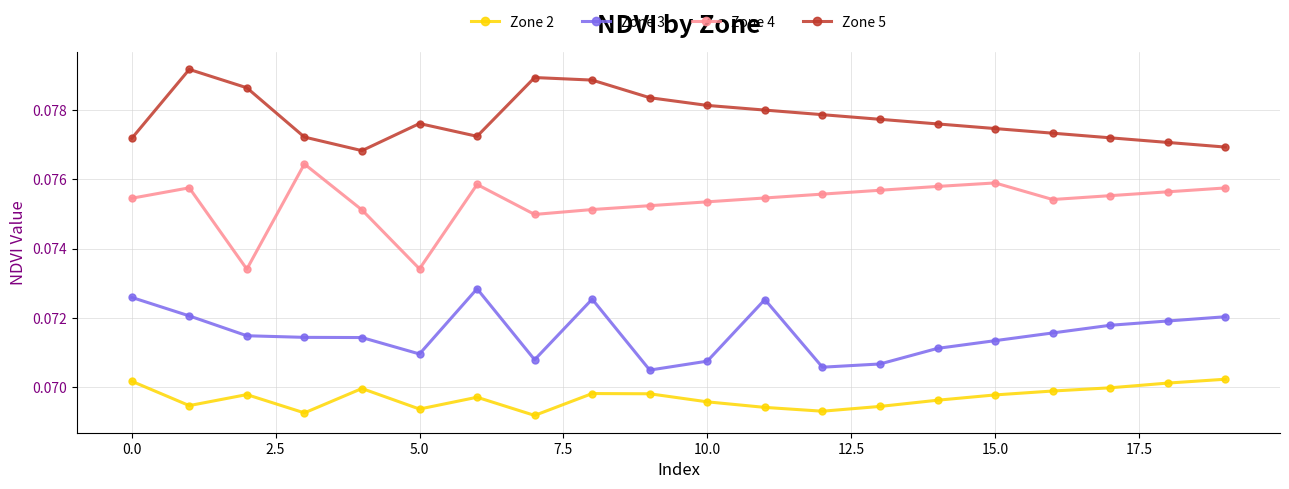

True or false: Zone 4 and Zone 5 intersect in this chart.

False